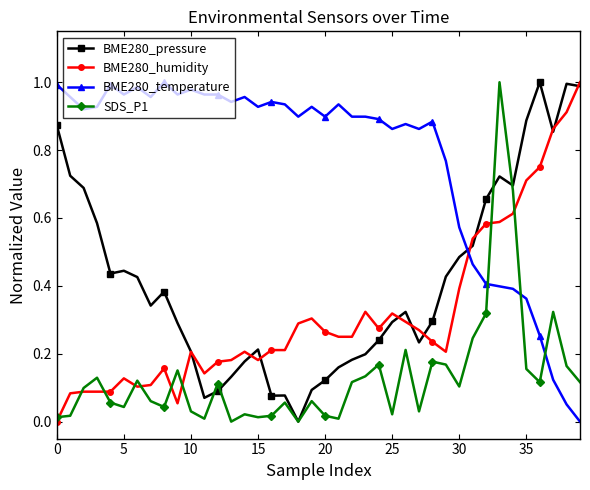

Rank the series by their average value, from lowest to highest.

SDS_P1, BME280_humidity, BME280_pressure, BME280_temperature